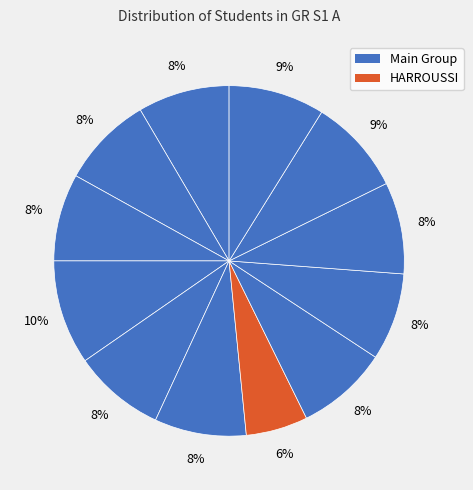

How many segments does this pie chart have?

12